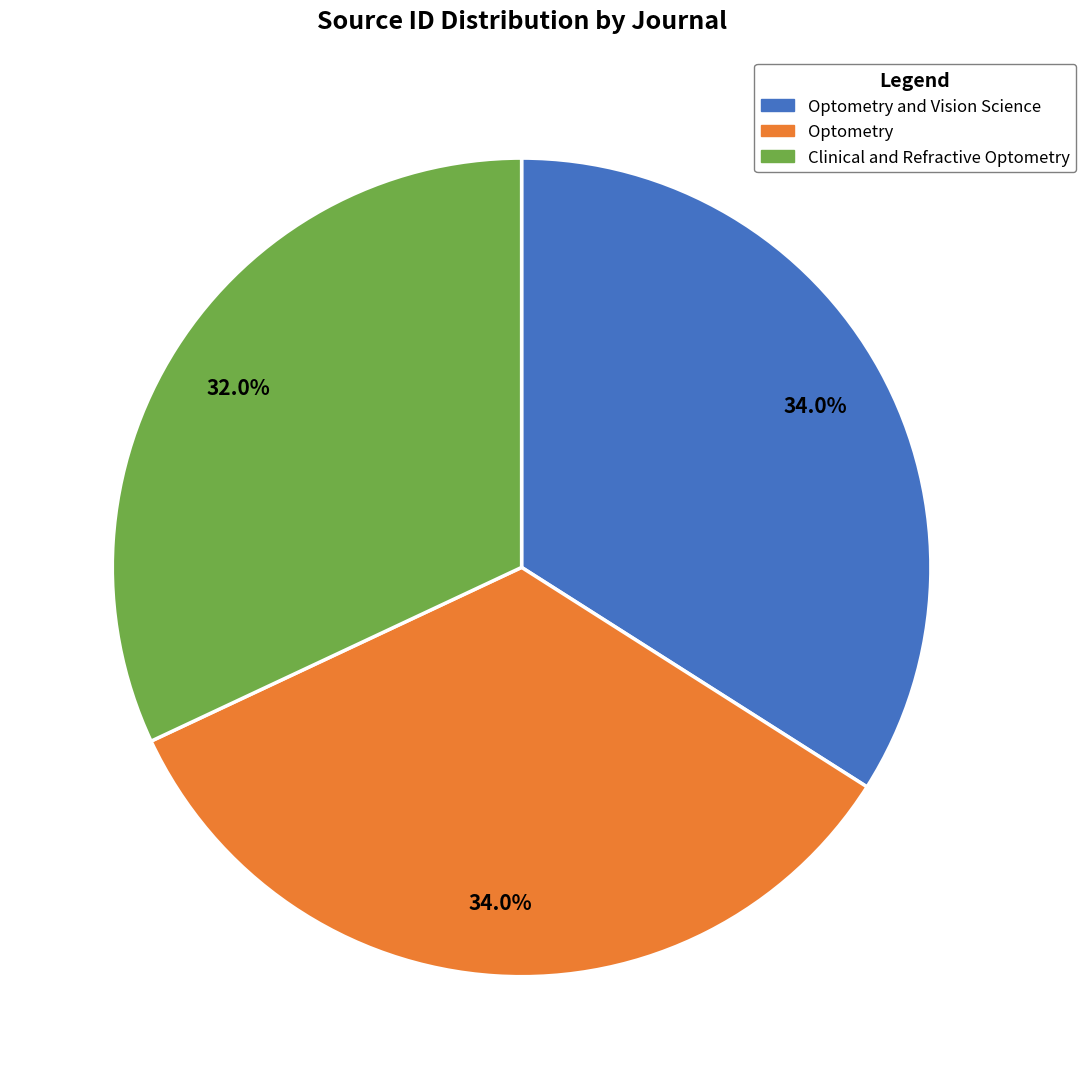

To the nearest percent, what is the difference between the largest and smallest slice percentages?

2%